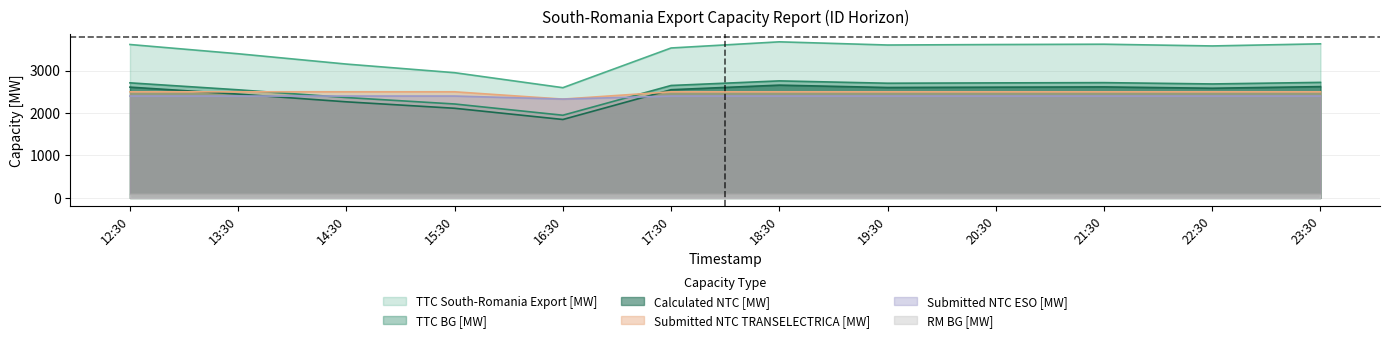

At which label does TTC South-Romania Export [MW] first exceed 3602?

12:30